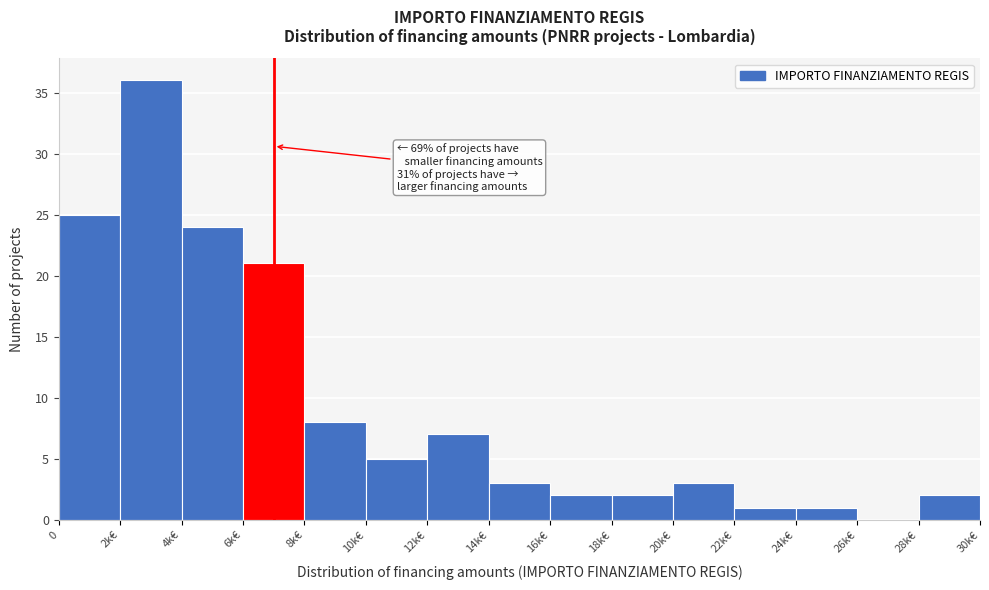

Reading left to right, what are all the values shown in this chart?

0=25	2k€=36	4k€=24	6k€=21	8k€=8	10k€=5	12k€=7	14k€=3	16k€=2	18k€=2	20k€=3	22k€=1	24k€=1	26k€=0	28k€=2